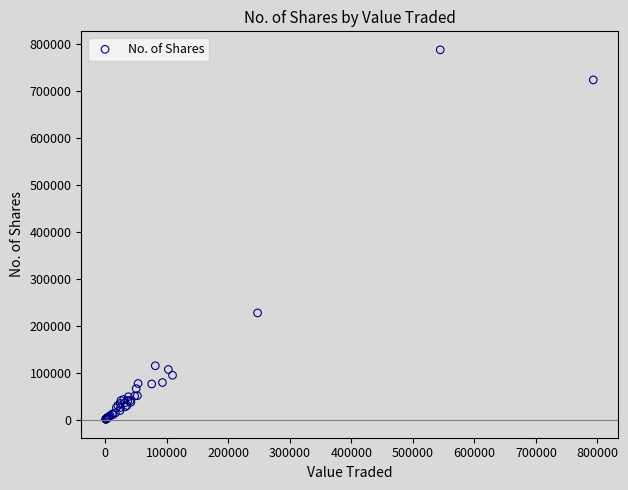

What Y value in the scatter plot is closest to 394636?

227466